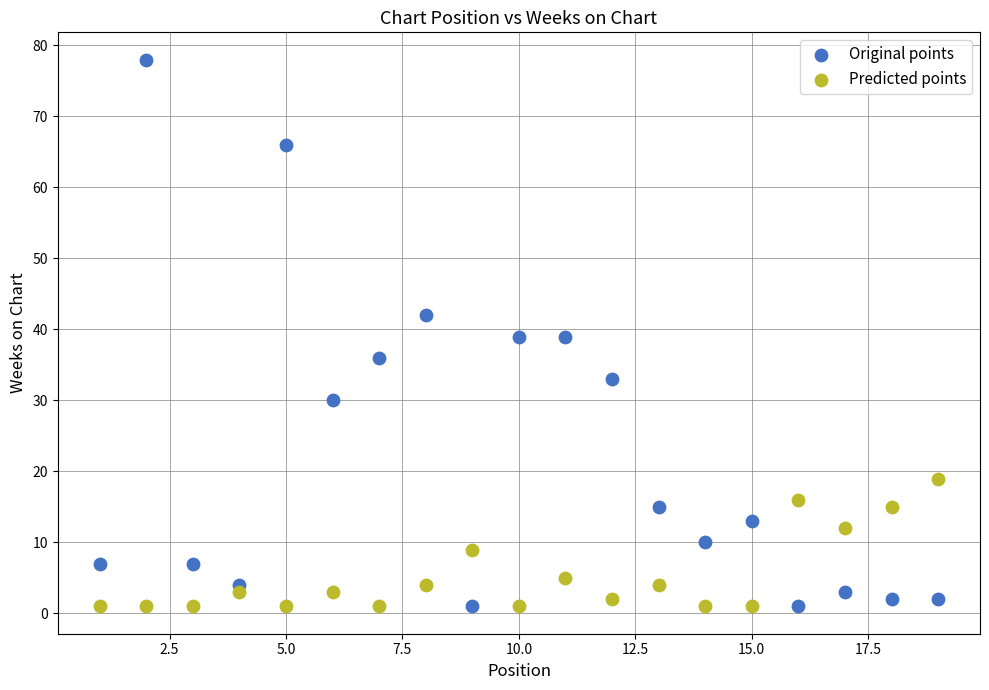

Which series contains the highest Y value?

Original points